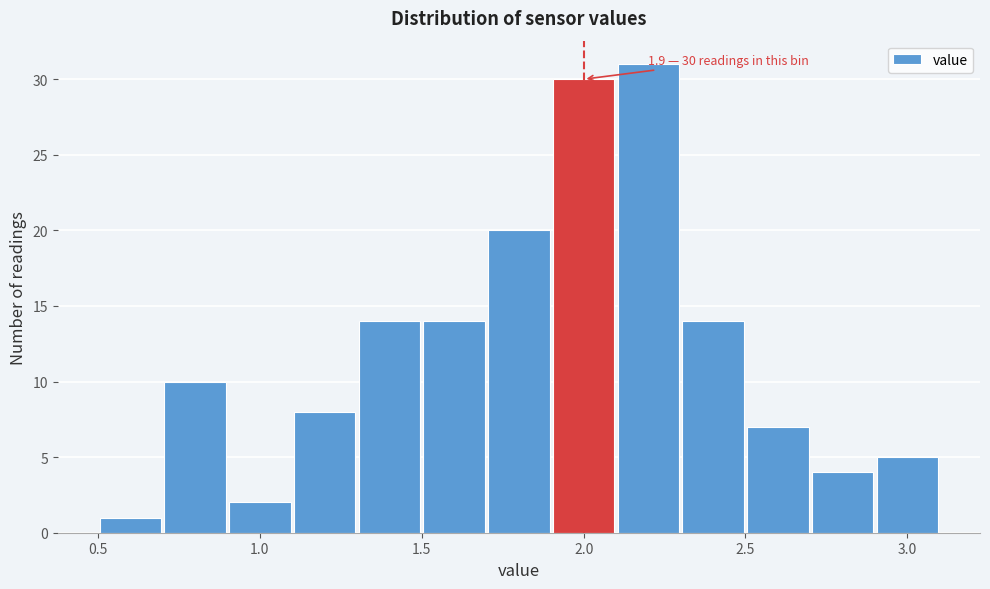

Which range on the x-axis has the tallest bar?

2.1 to 2.3